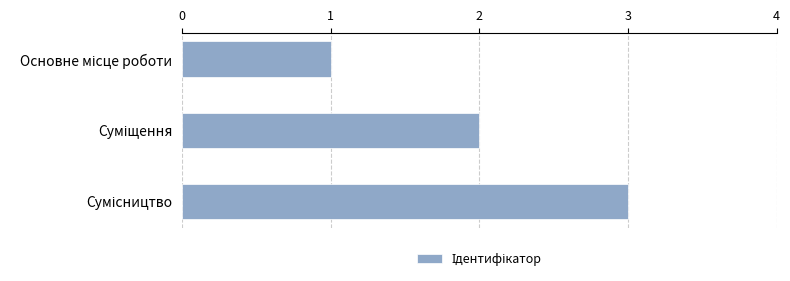

Count the values in the range 1 to 3.

3